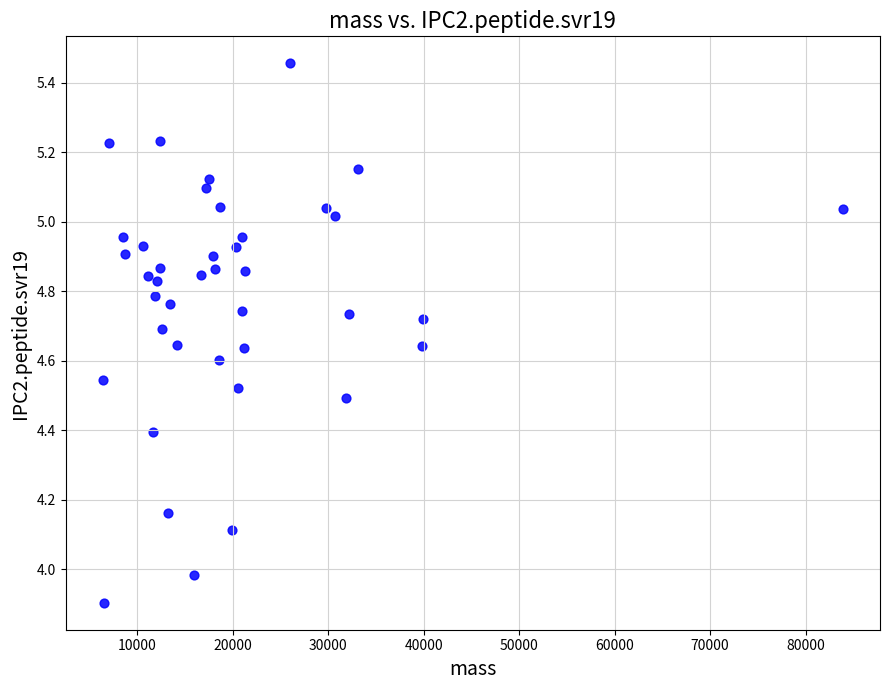

What is the range of Y values (max minus min)?

1.6